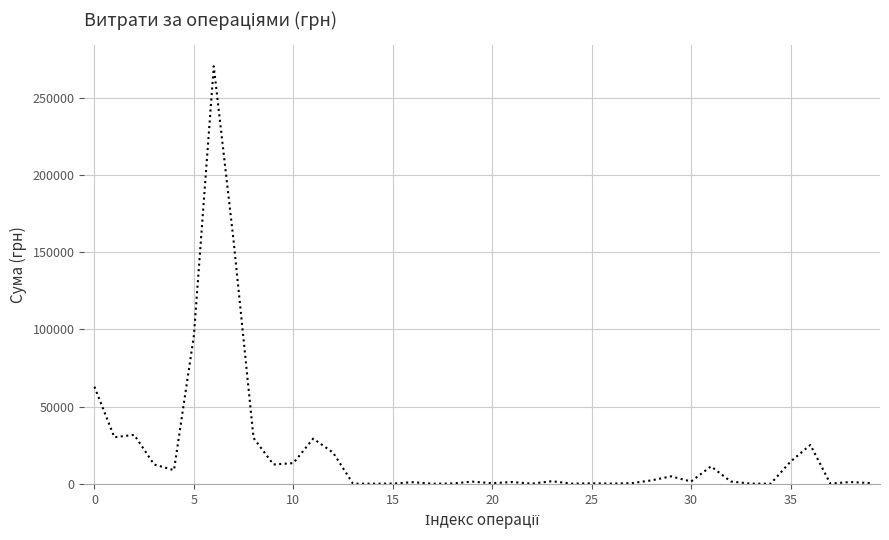

What is the greatest value displayed?

270300.2